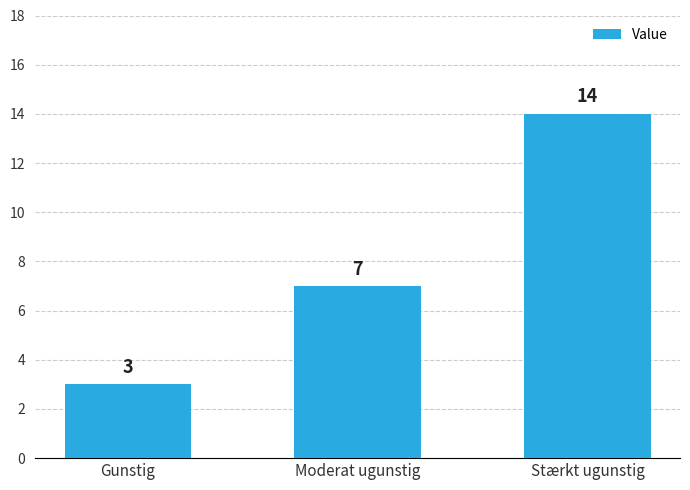

What is the difference between the values at Stærkt ugunstig and Moderat ugunstig?

7